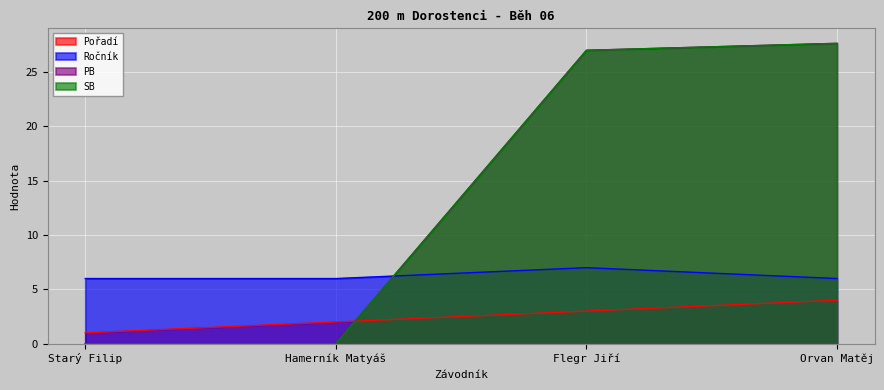

Which series ends up on top after the final intersection of SB and Pořadí?

SB